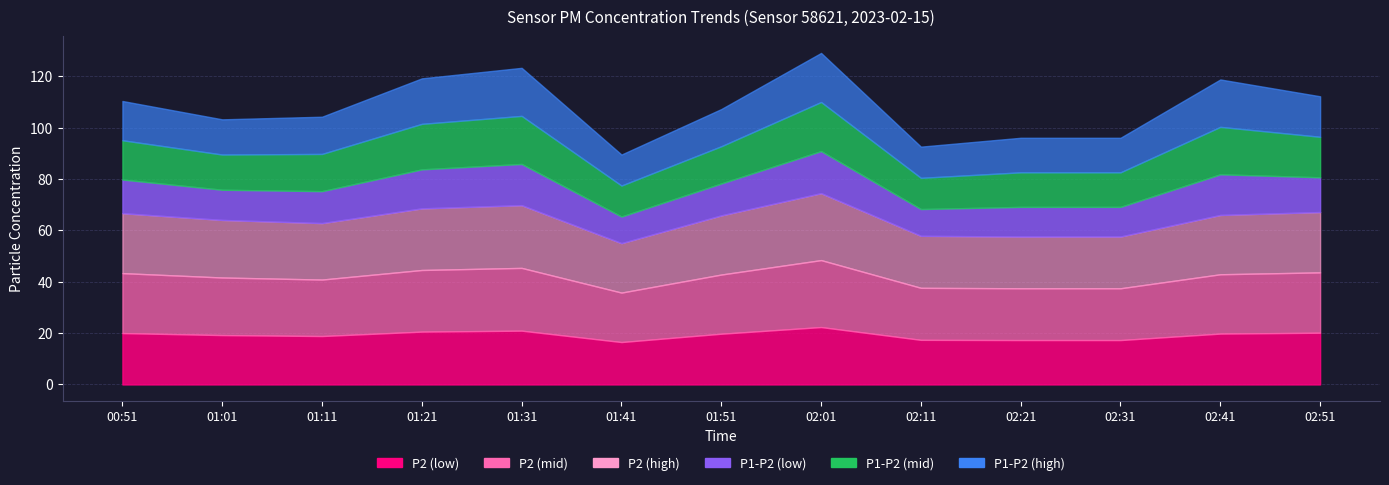

The value of P1 at 02:41 is 118.7. True or false?

True